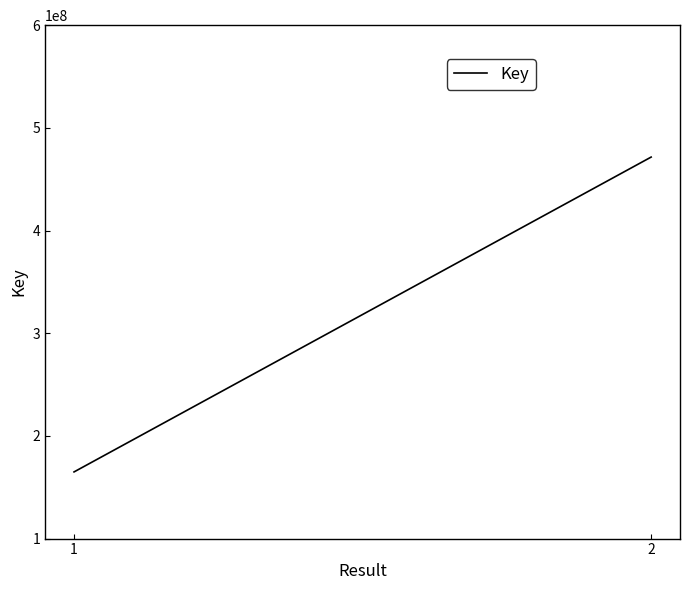

Which has a higher value, 2 or 1?

2